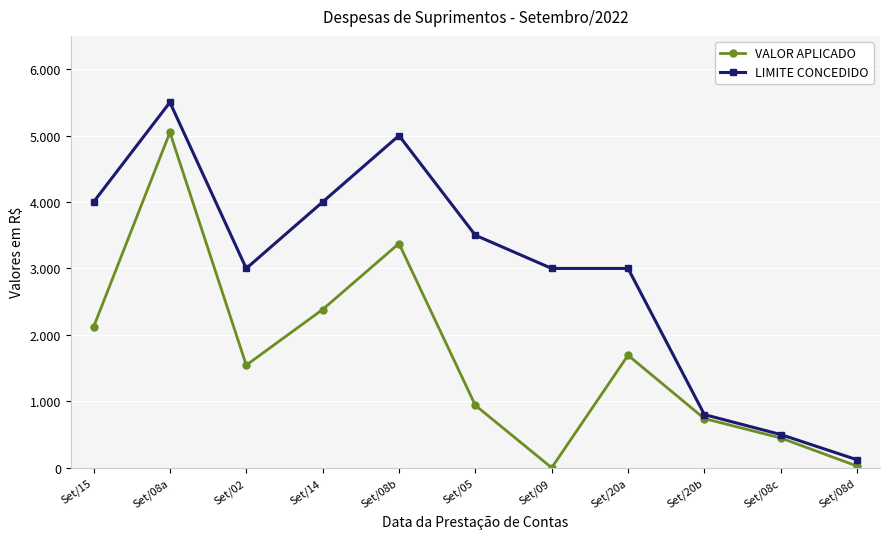

What is the difference between the highest and lowest values at Set/08c?

52.0